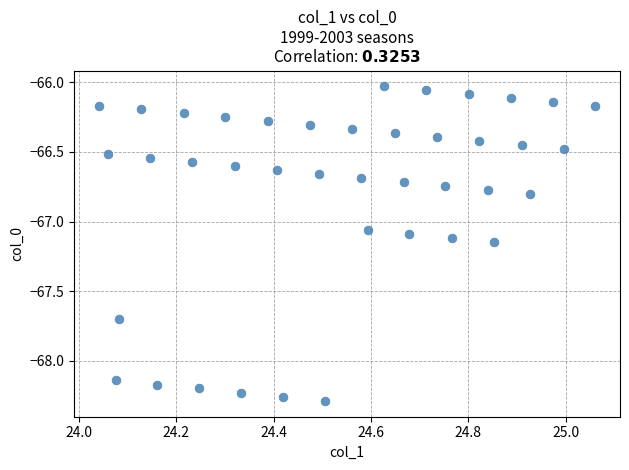

What is the range of Y values (max minus min)?

2.3